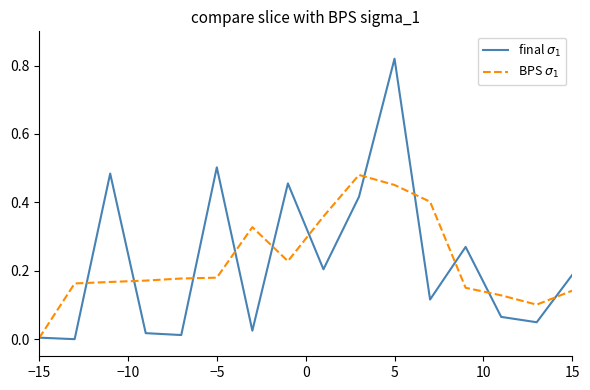

Count the number of data series in this chart.

2